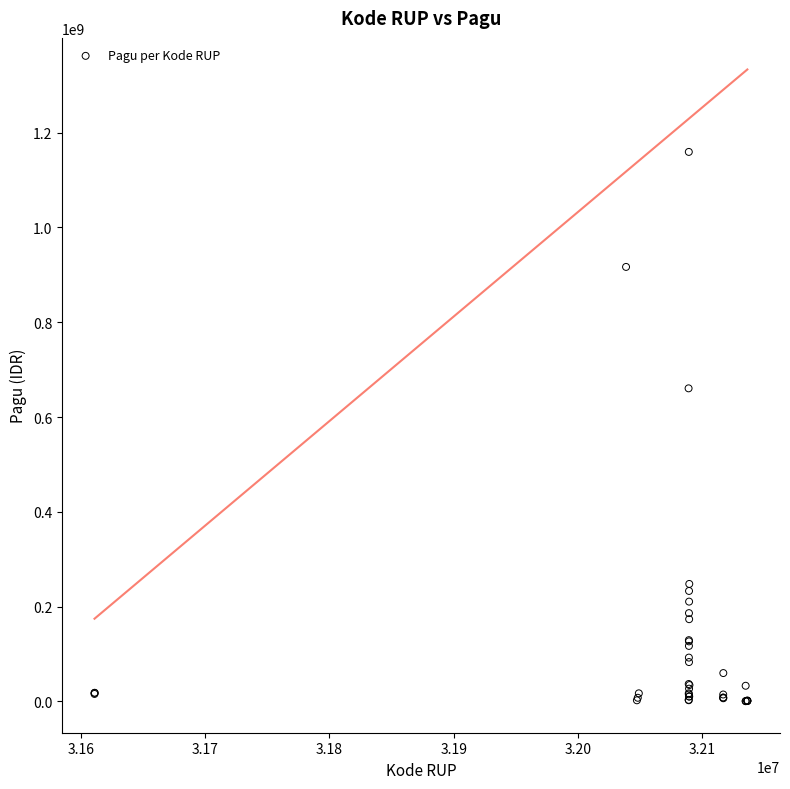

What Y value in the scatter plot is closest to 580008500?

660551000